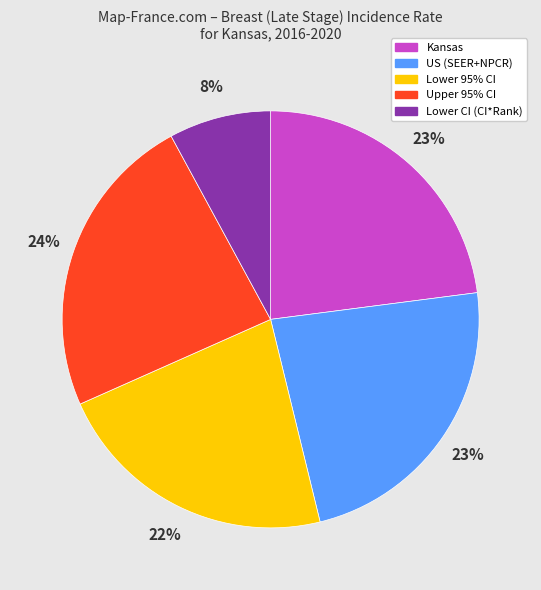

Is it true that Lower 95% CI is 31% of the pie?

False